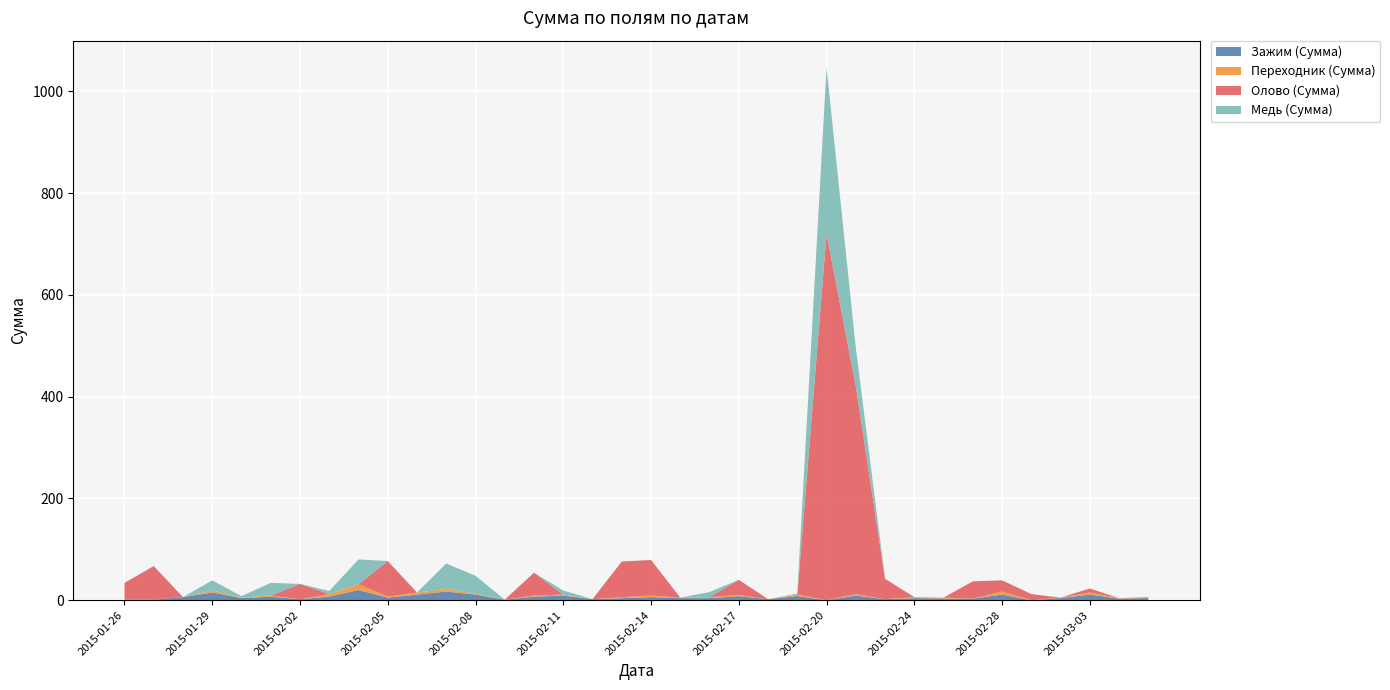

Reading left to right, what are all the values shown in this chart?

Зажим (Сумма): 1	1	6	15	4	7	2	7	20	5	11	17	11	1	7	9	2	4	6	4	4	8	2	8	0	9	2	4	3	3	11	0	4	11	3	4
Переходник (Сумма): 0	0	0	4	1	2	0	5	11	2	4	5	2	0	2	2	0	2	3	1	2	2	0	3	0	3	0	2	2	0	6	0	1	4	1	1
Олово (Сумма): 33	66	0	0	0	0	30	0	0	70	0	0	0	0	45	0	0	70	70	0	0	30	0	0	720	409	40	0	0	34	22	12	0	8	0	1
Медь (Сумма): 0	0	0	20	3	25	0	6	49	0	0	50	35	0	0	8	0	0	0	0	10	0	0	2	327	75	0	0	0	0	0	0	0	0	0	0